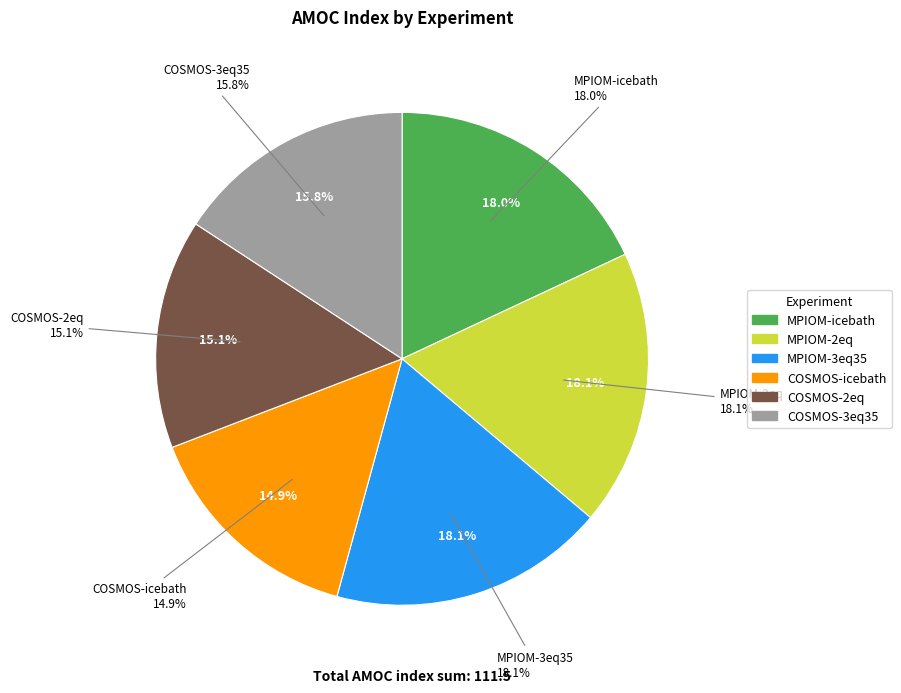

Which has a higher value, COSMOS-2eq or COSMOS-icebath?

COSMOS-2eq